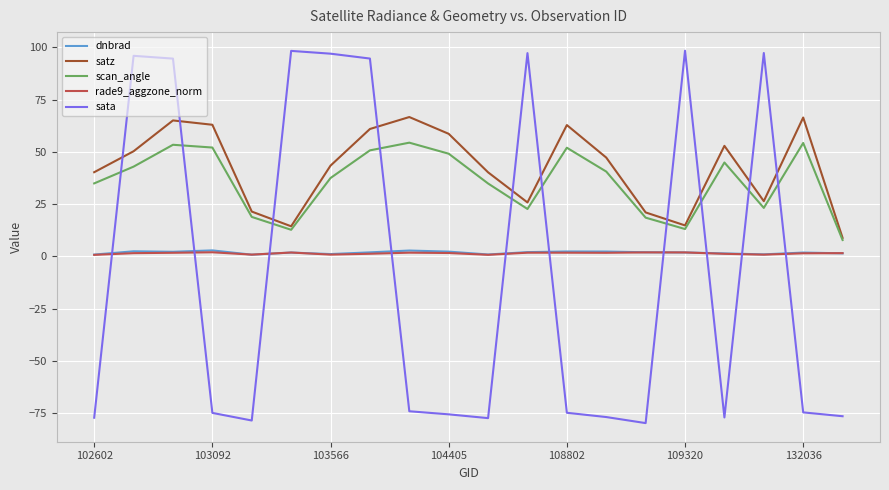

How many lines are shown in the chart?

5